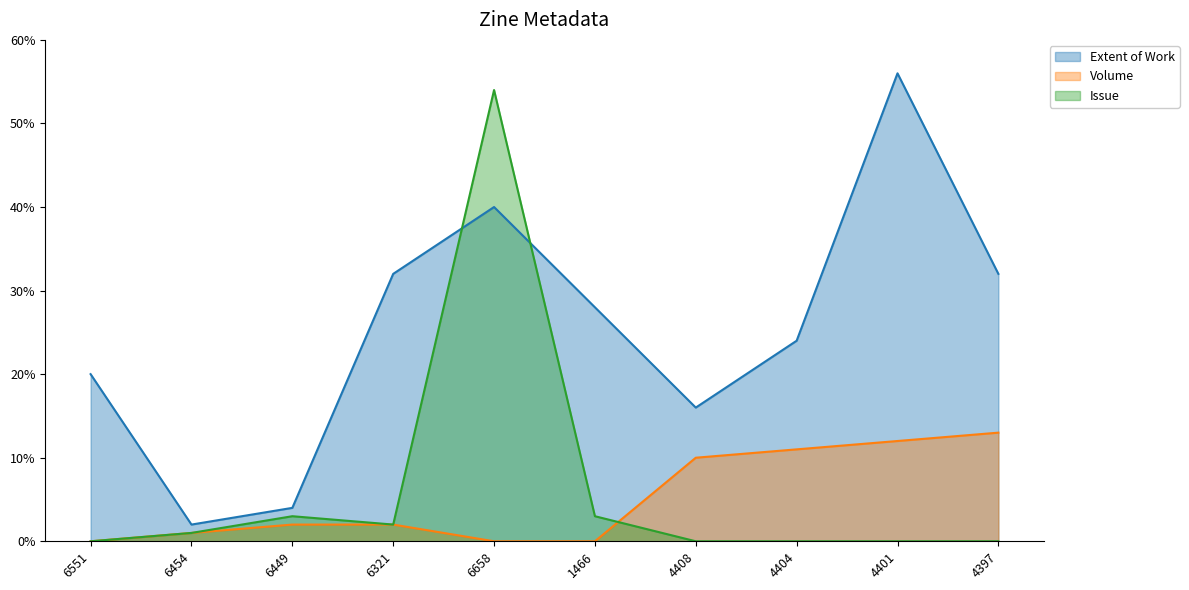

What is the maximum value shown in the chart?

56